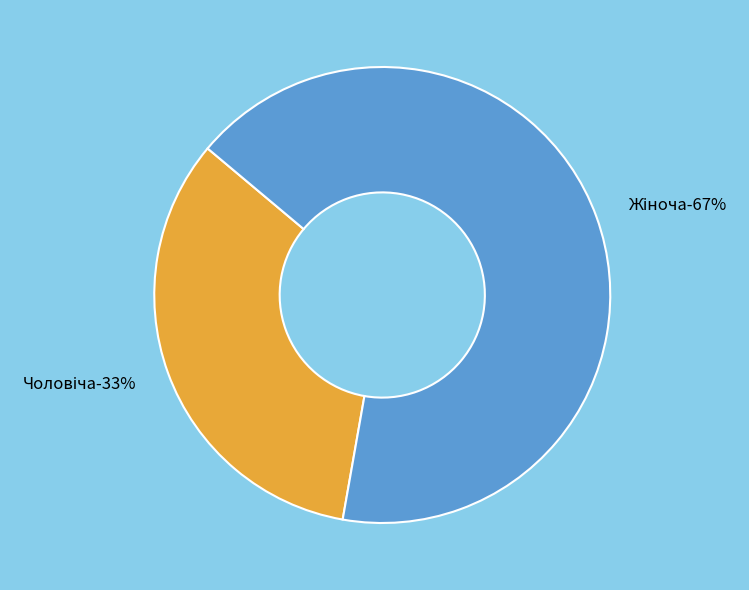

True or false: Чоловіча accounts for 33% of the total.

True